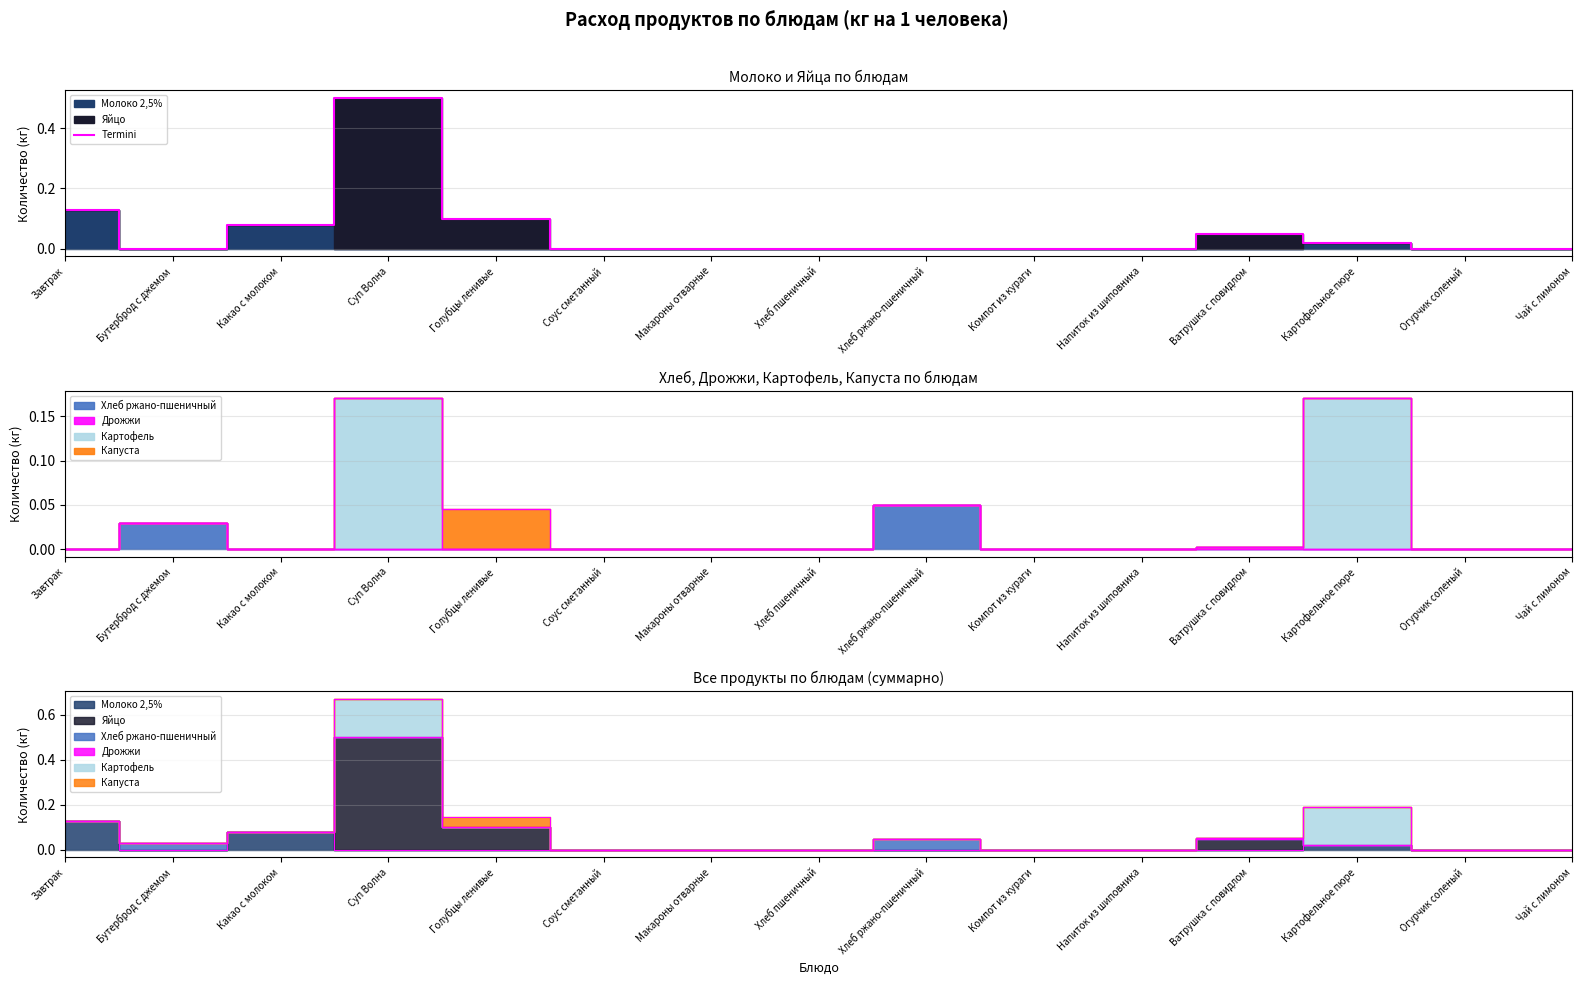

What is the greatest value displayed?

0.5